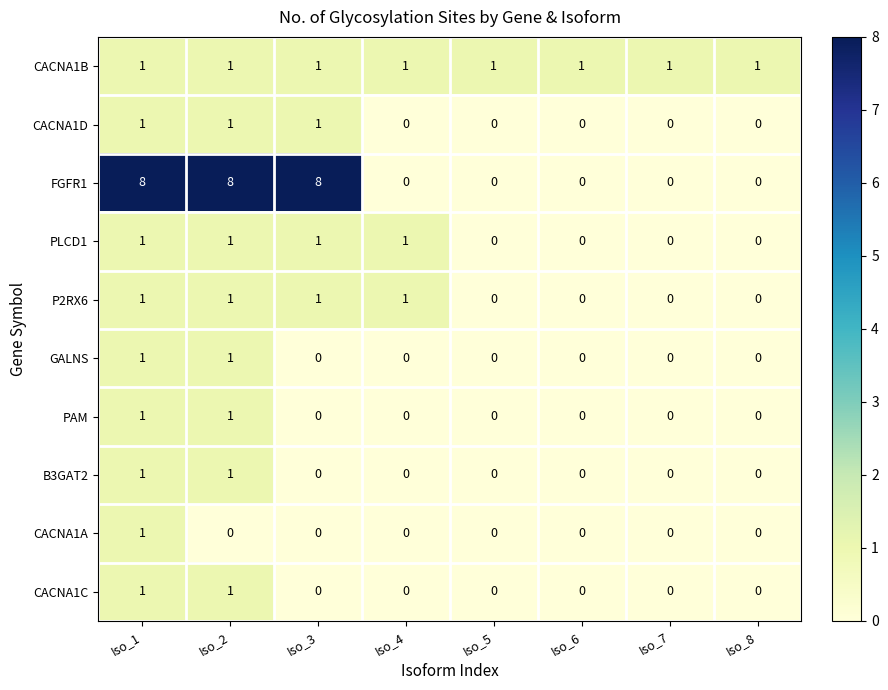

Count the number of categories in the chart.

8